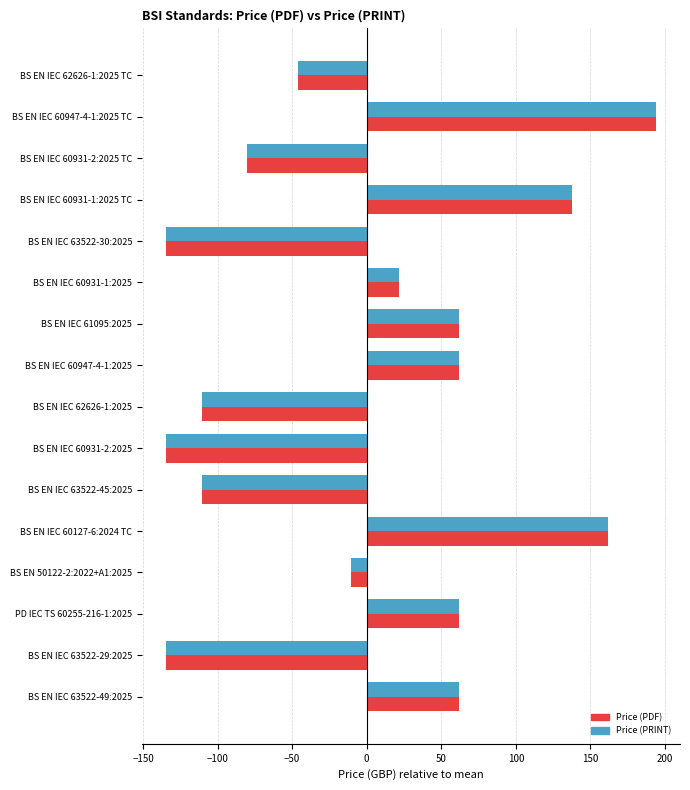

What is the minimum value for Price (PRINT)?

-134.4